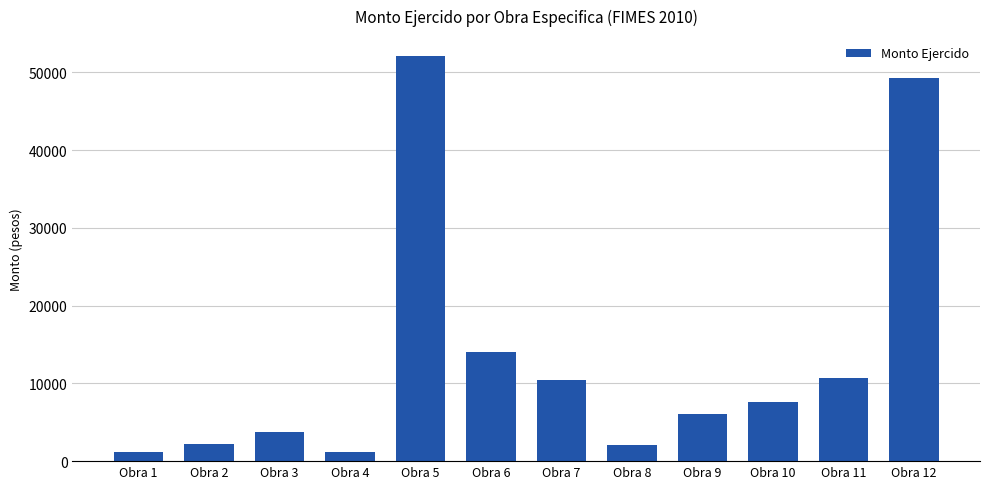

What is the difference between the values at Obra 1 and Obra 7?

9326.9